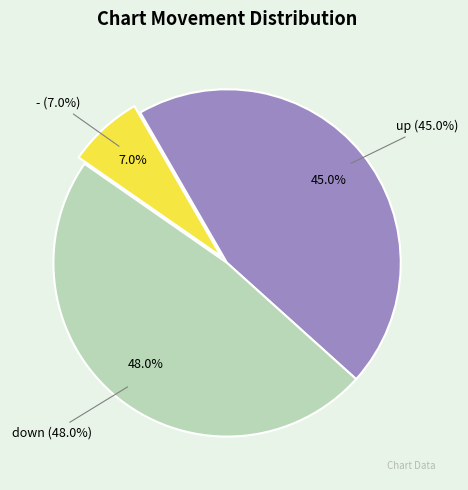

To the nearest percent, what is the average slice percentage?

33%